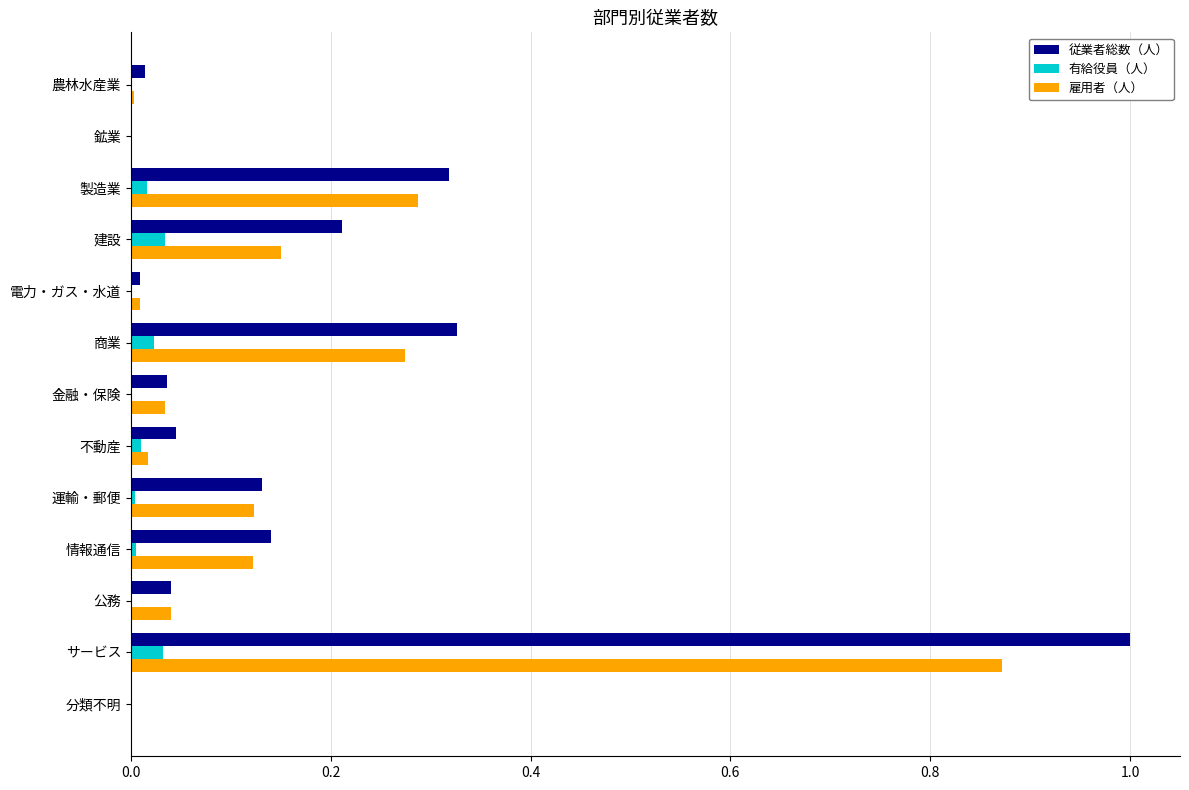

Is the value of 雇用者（人） at 金融・保険 greater than the value of 従業者総数（人） at 運輸・郵便?

No